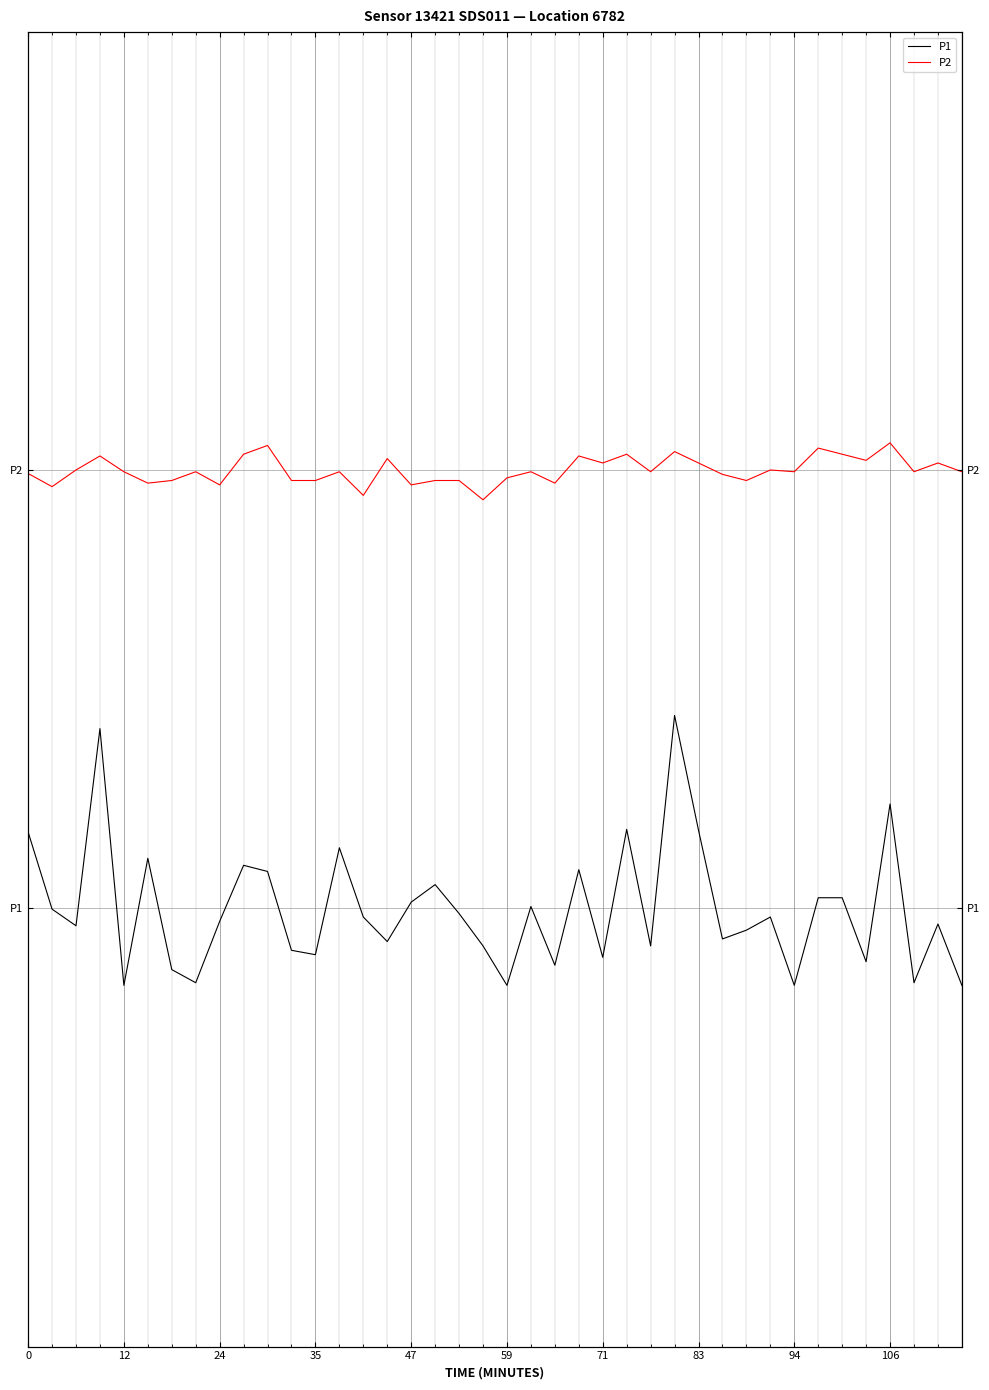

Rank the series at 35 from lowest to highest value.

P1, P2